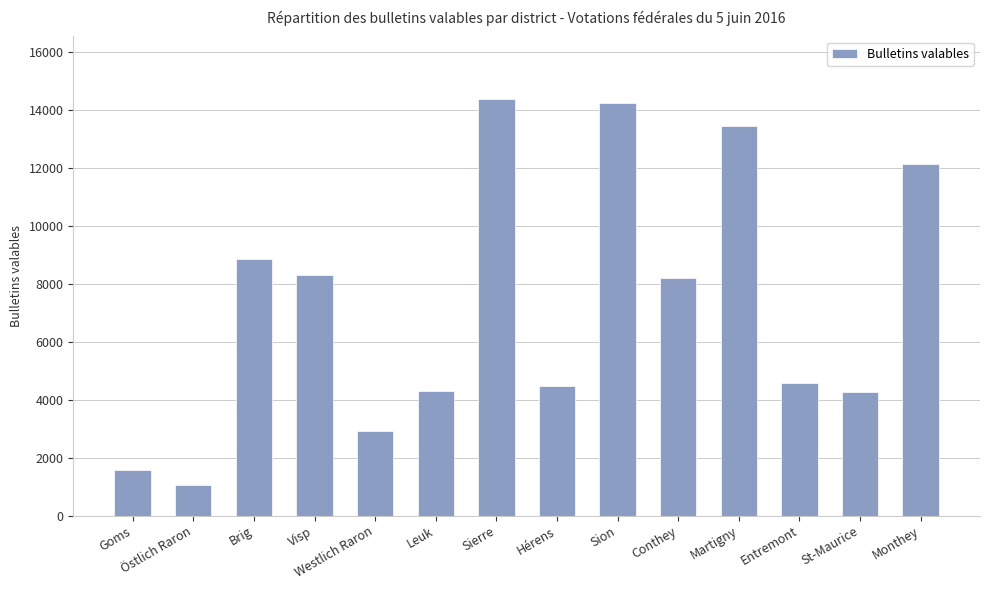

What is the label of the 5th bar from the left?

Westlich Raron